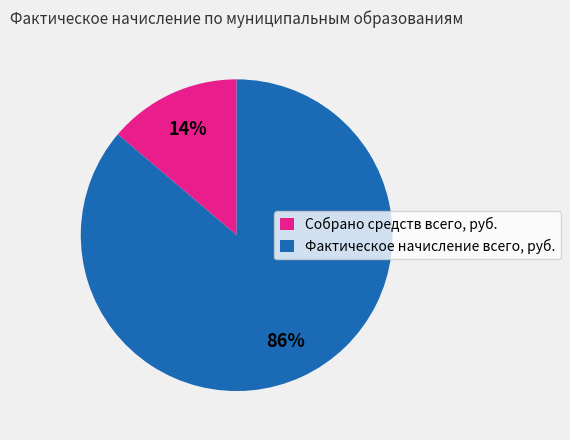

Combined, do Собрано средств всего, руб. and Фактическое начисление всего, руб. account for over 50%?

Yes